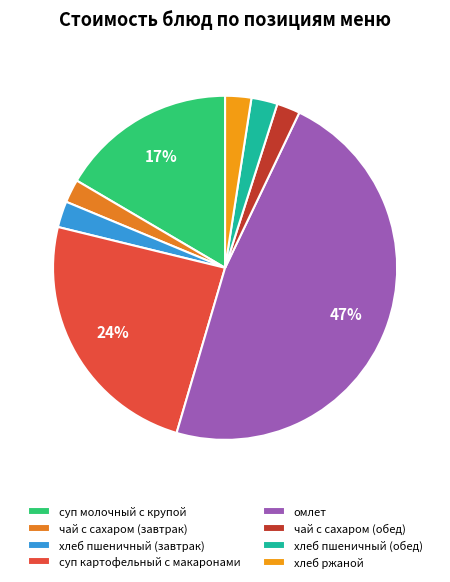

To the nearest percent, what is the difference between the хлеб пшеничный (обед) and омлет slice percentages?

45%